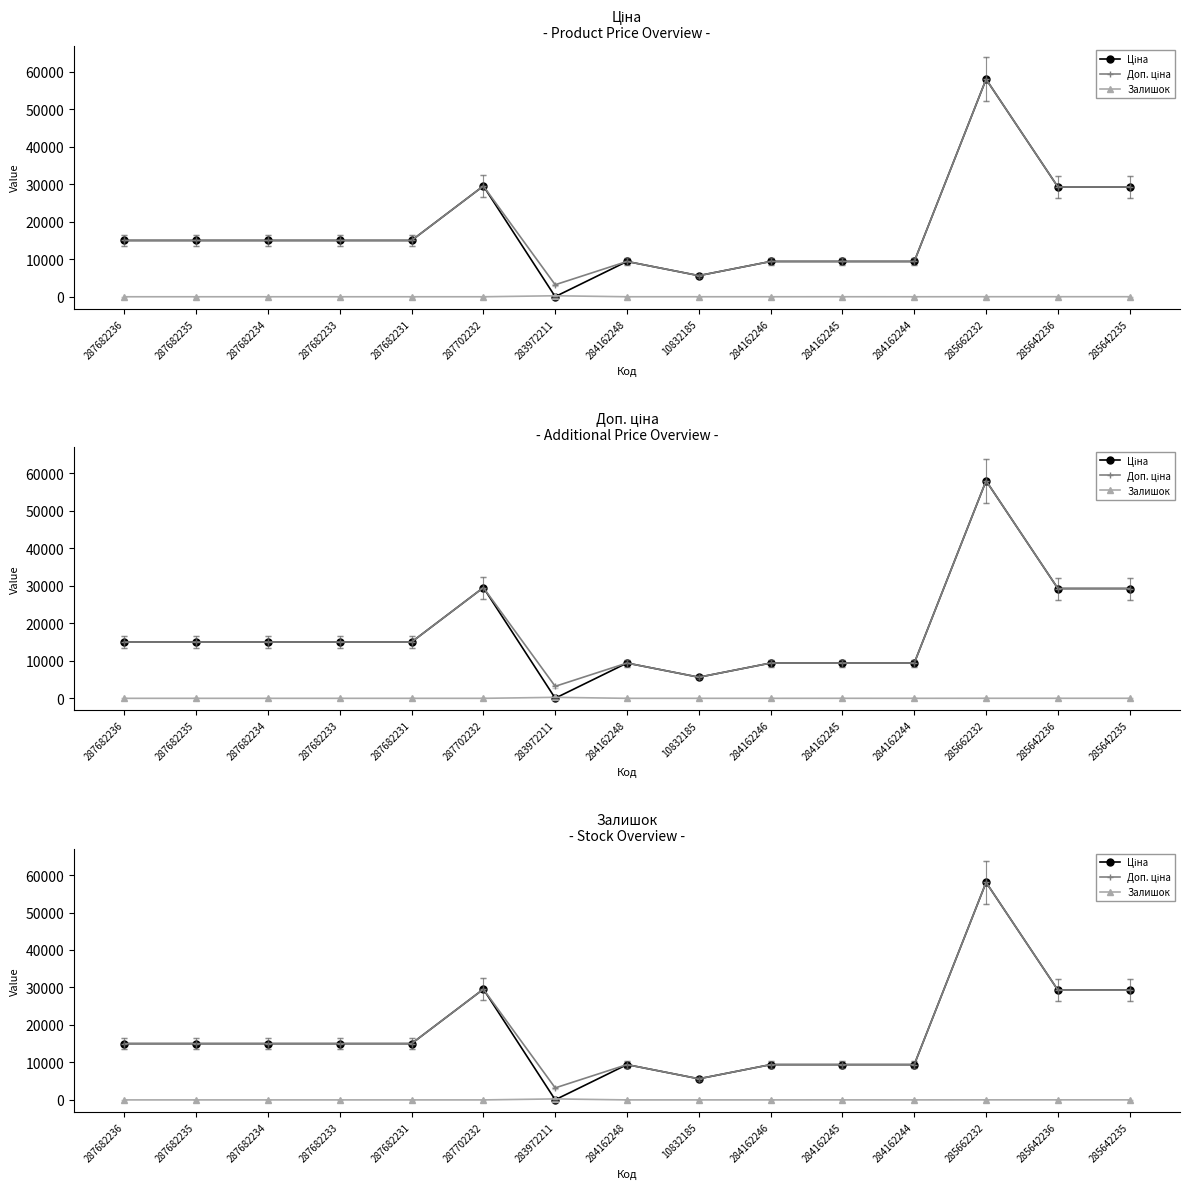

What is the greatest value displayed?

58037.0